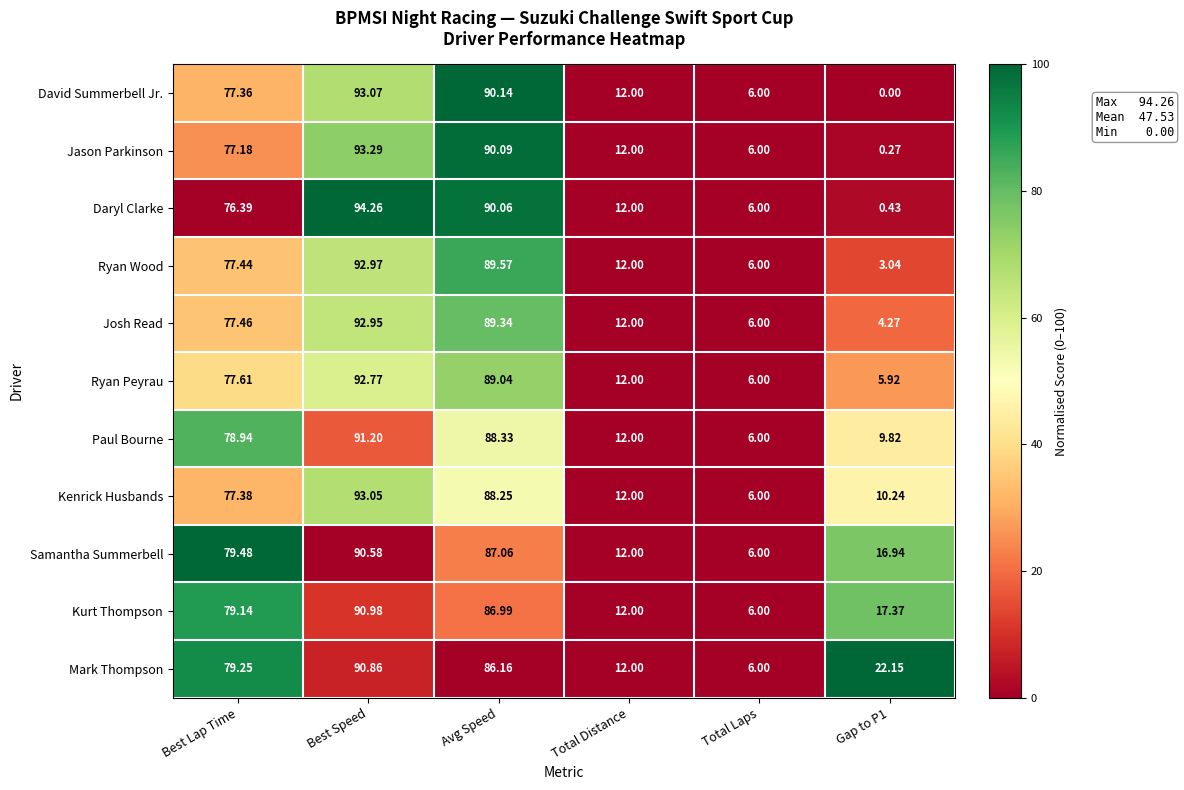

How many distinct data groups are displayed?

11